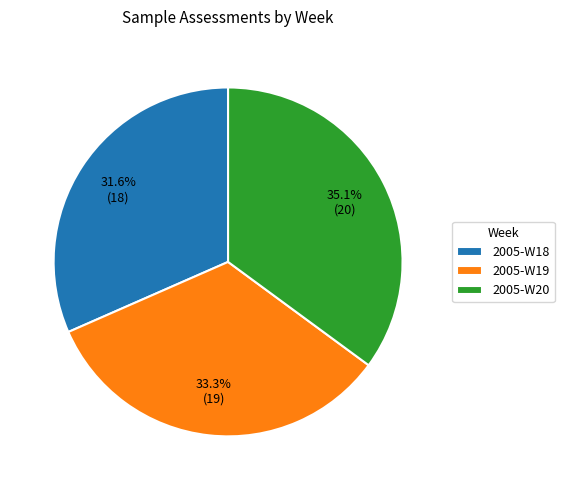

Does 2005-W18 represent more than half of the total?

No